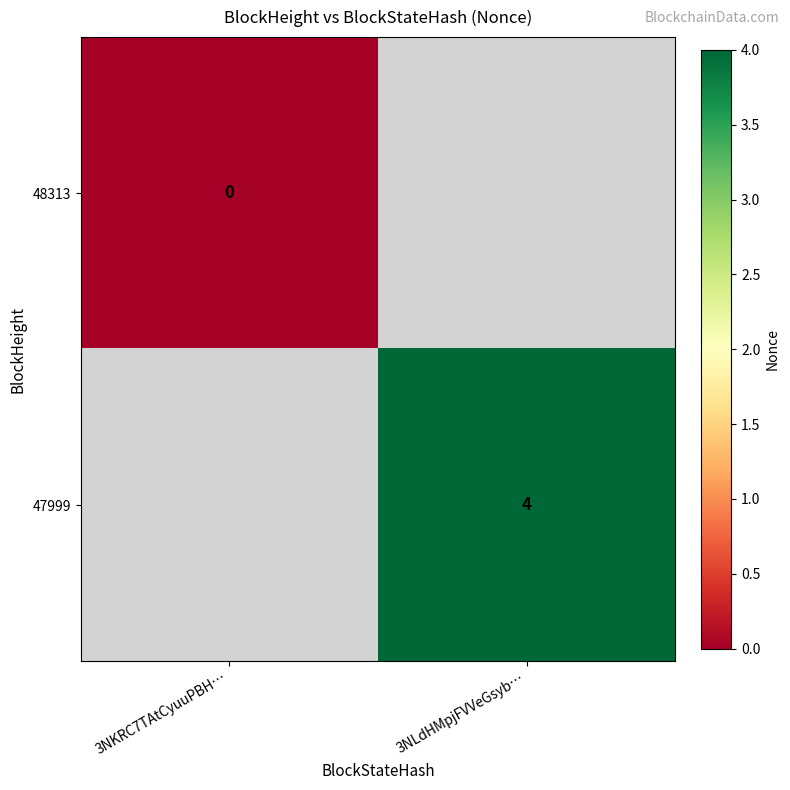

True or false: 47999 has a value of 4 at 3NLdHMpjFVVeGsyb….

True